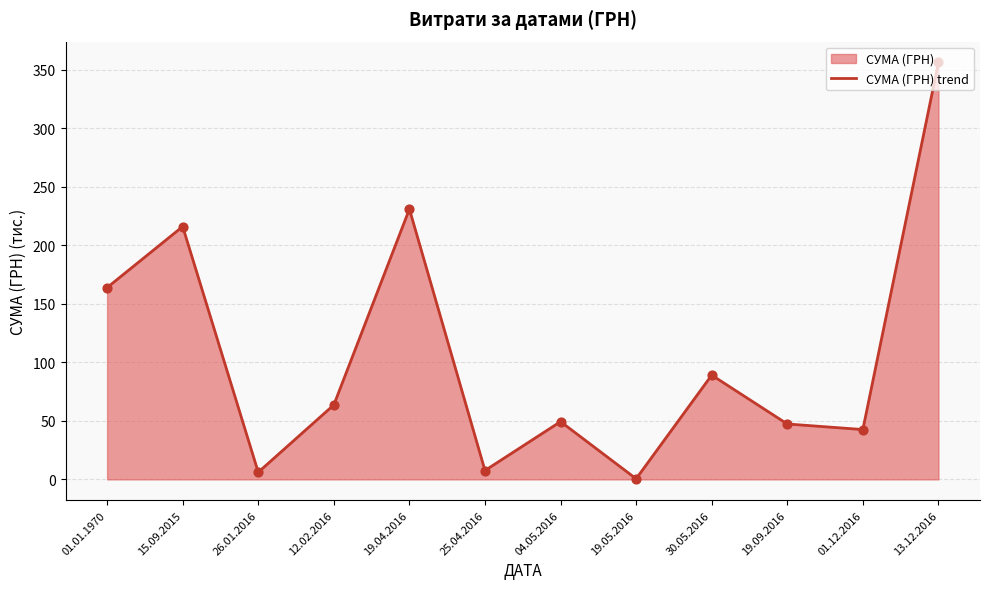

Approximately how many times larger is the value at 19.09.2016 compared to 04.05.2016?

1.0